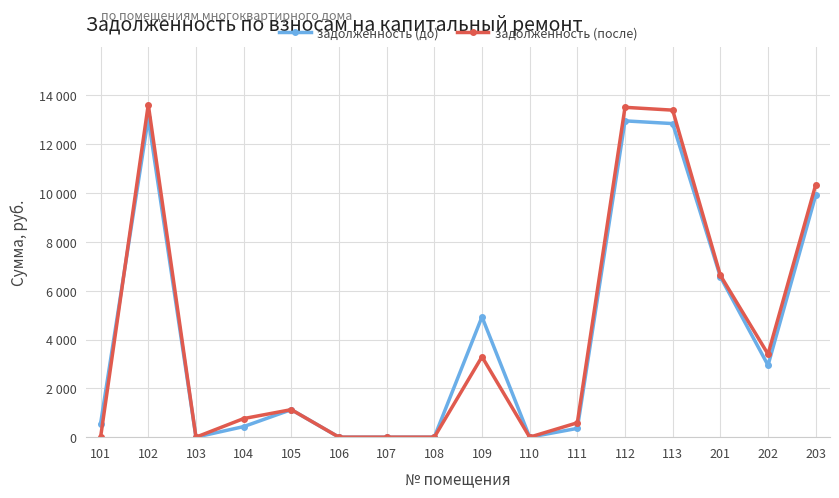

At which category does задолженность (до) reach its first local valley?

103